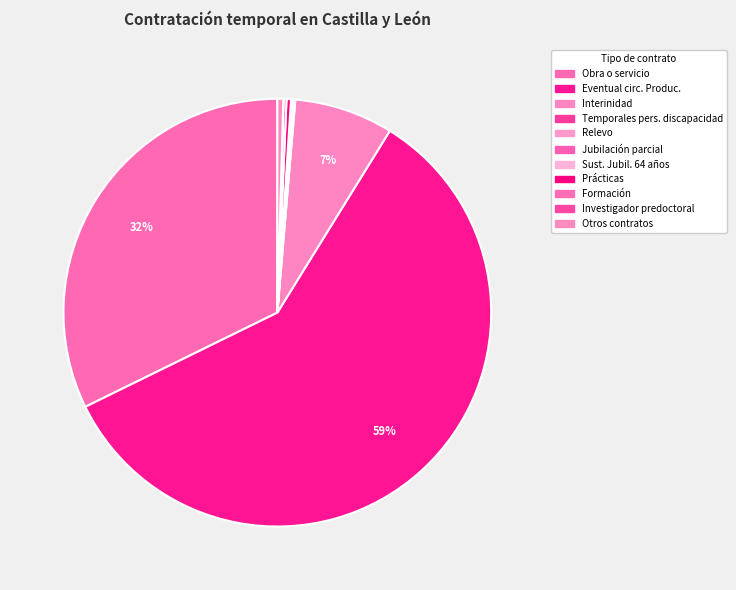

Count the number of slices in the pie.

11